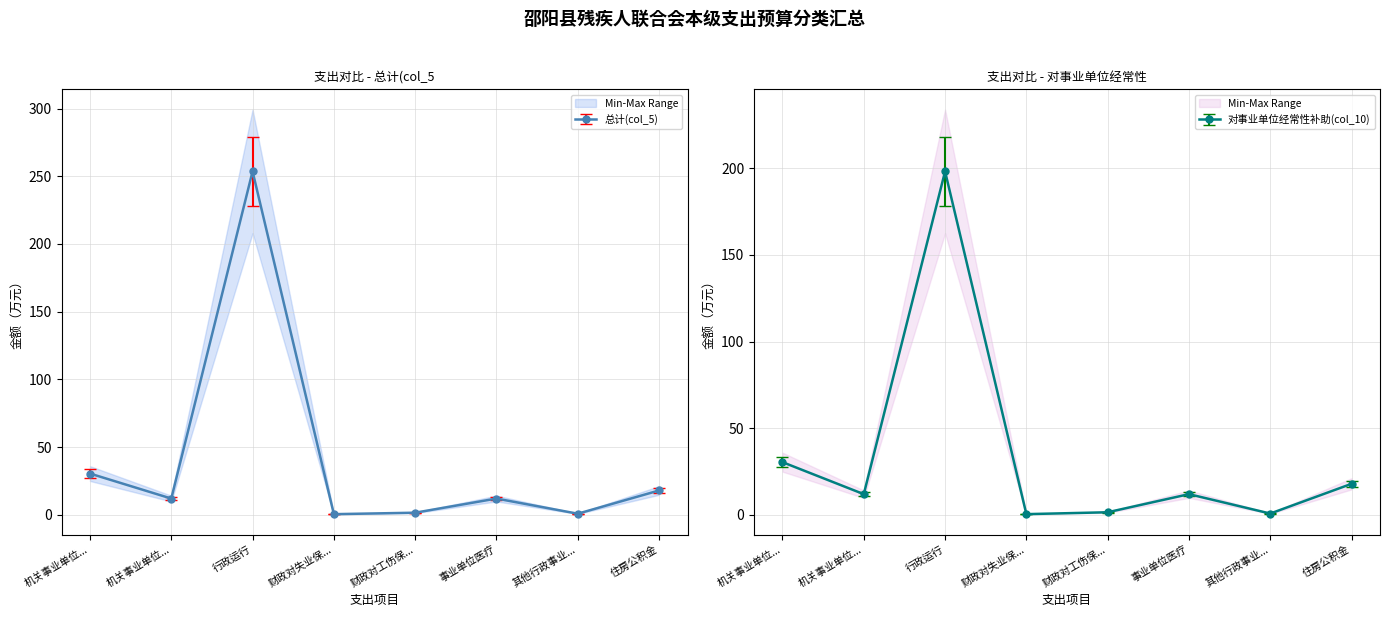

Which has a higher value, 机关事业单位... or 财政对失业保...?

机关事业单位...